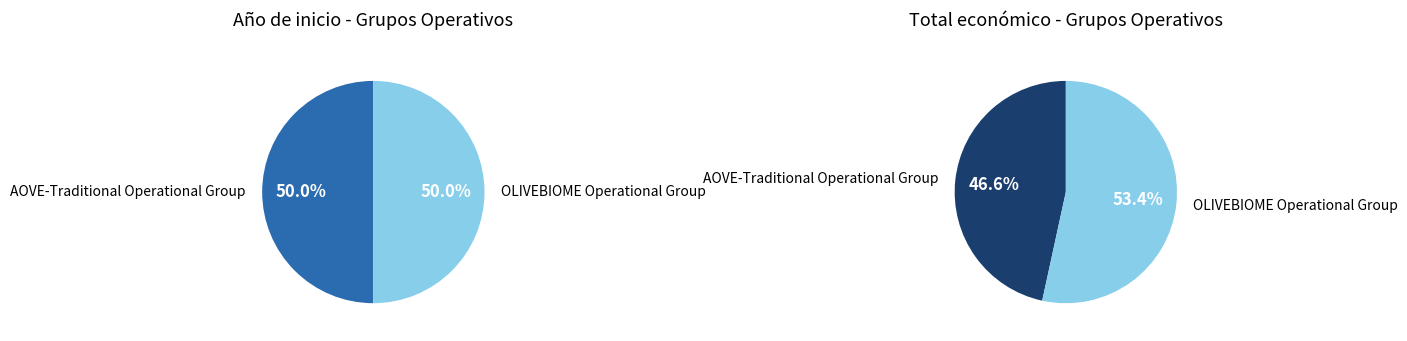

How many slices are in this pie chart?

2